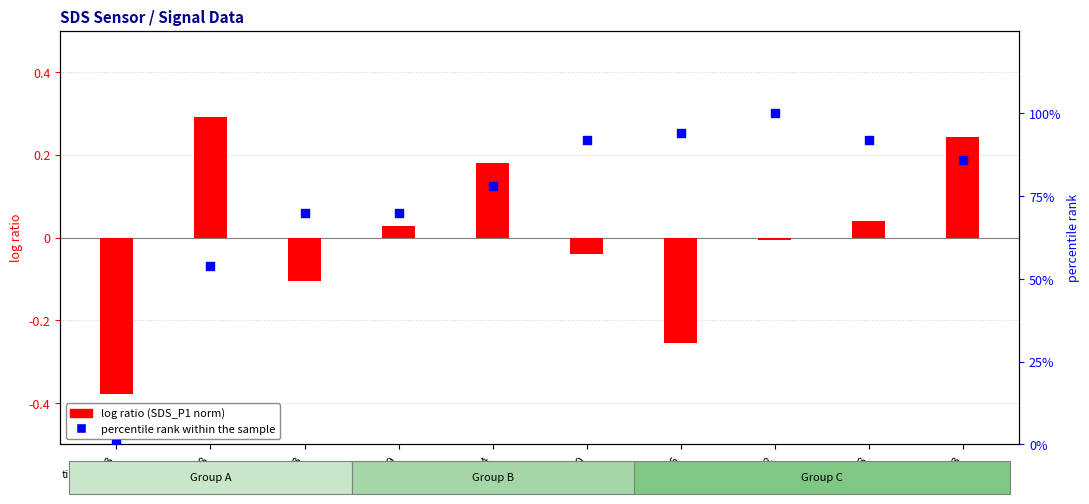

Which series reaches the maximum Y coordinate?

percentile rank within sample